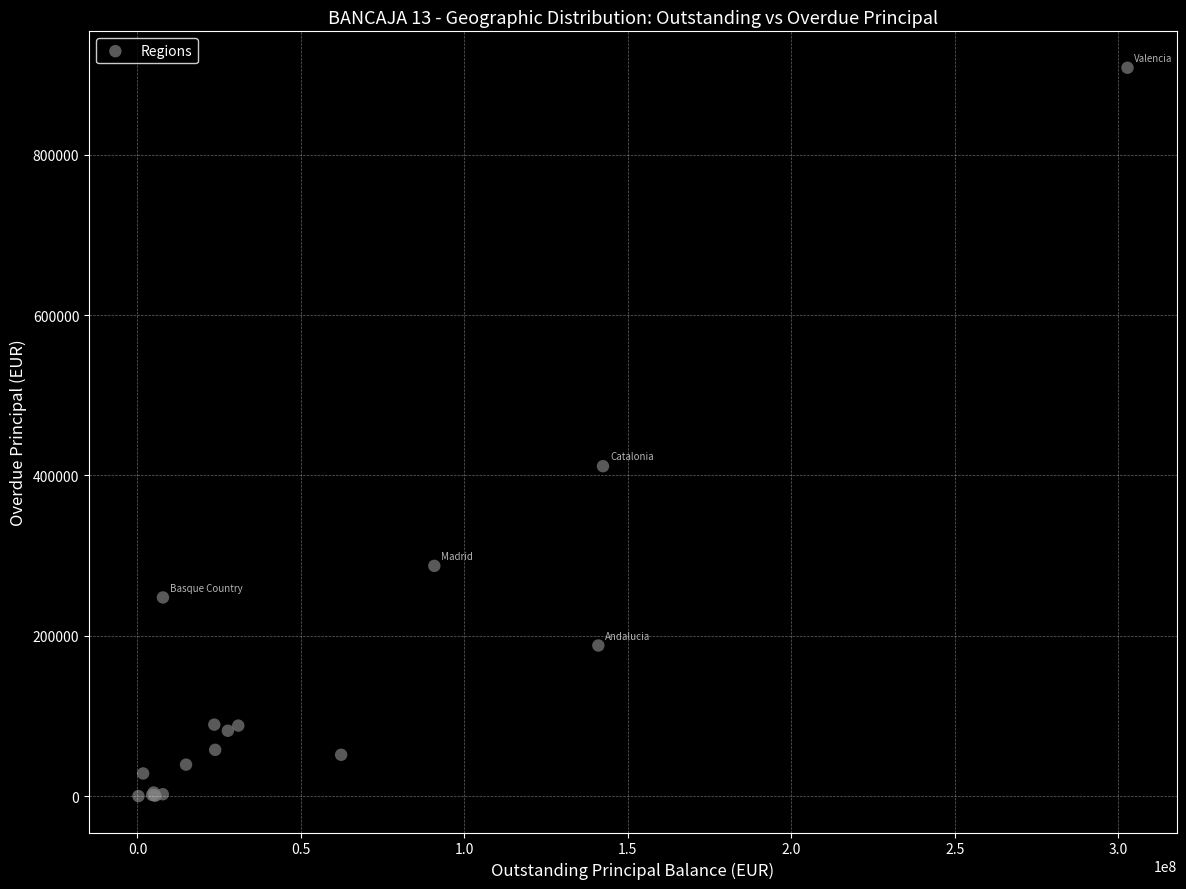

What Y value in the scatter plot is closest to 454345?

411603.4